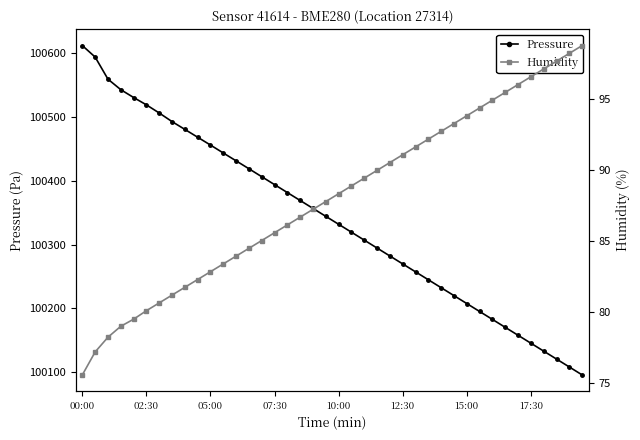

What is the minimum value for Humidity?

75.6